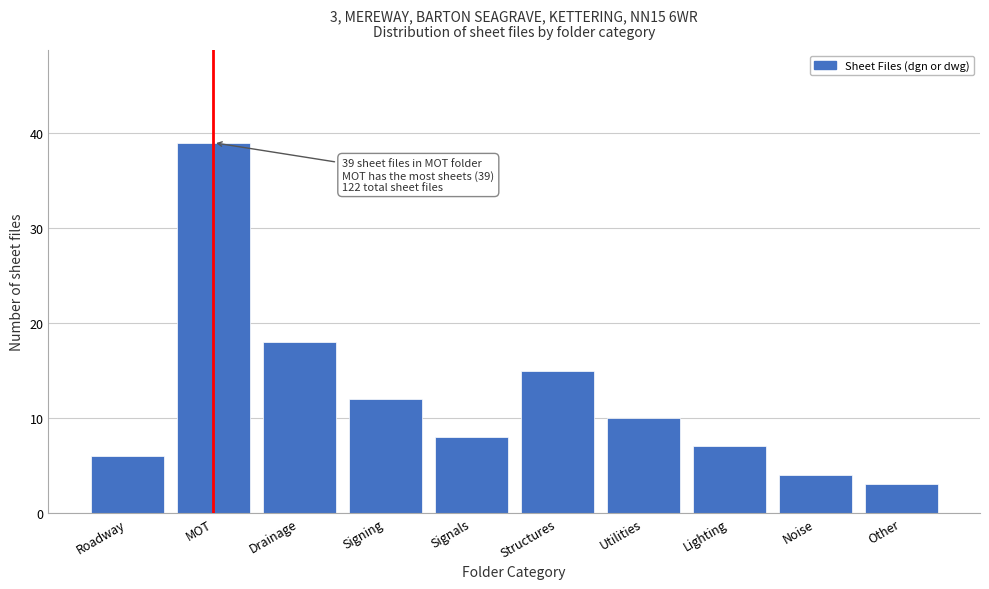

Reading right to left, transcribe all the data shown in this chart.

Other=3	Noise=4	Lighting=7	Utilities=10	Structures=15	Signals=8	Signing=12	Drainage=18	MOT=39	Roadway=6